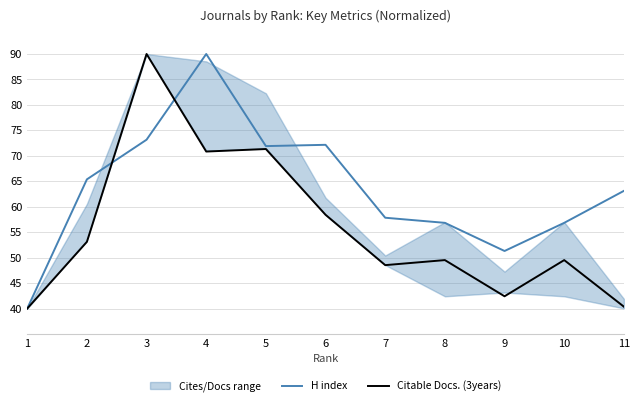

Reading left to right, transcribe all the data shown in this chart.

H index: 40.0	65.4	73.2	90.0	71.9	72.2	57.8	56.8	51.3	56.8	63.1
Citable Docs. (3years): 40.0	53.1	90.0	70.8	71.3	58.4	48.5	49.5	42.4	49.5	40.4